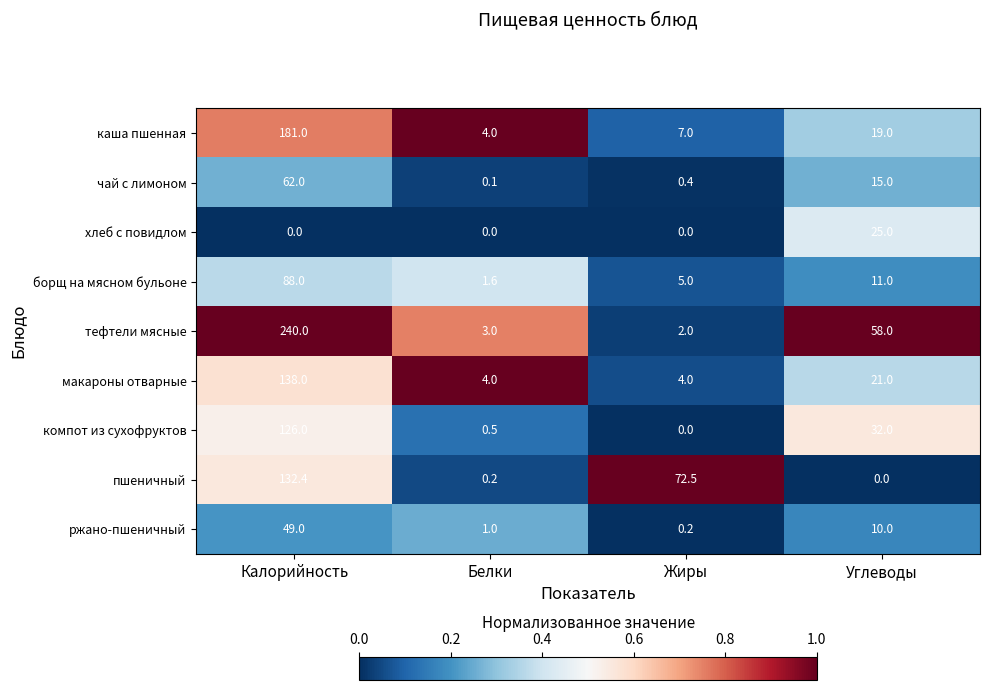

What is the difference between the highest and lowest values at Белки?

1.0